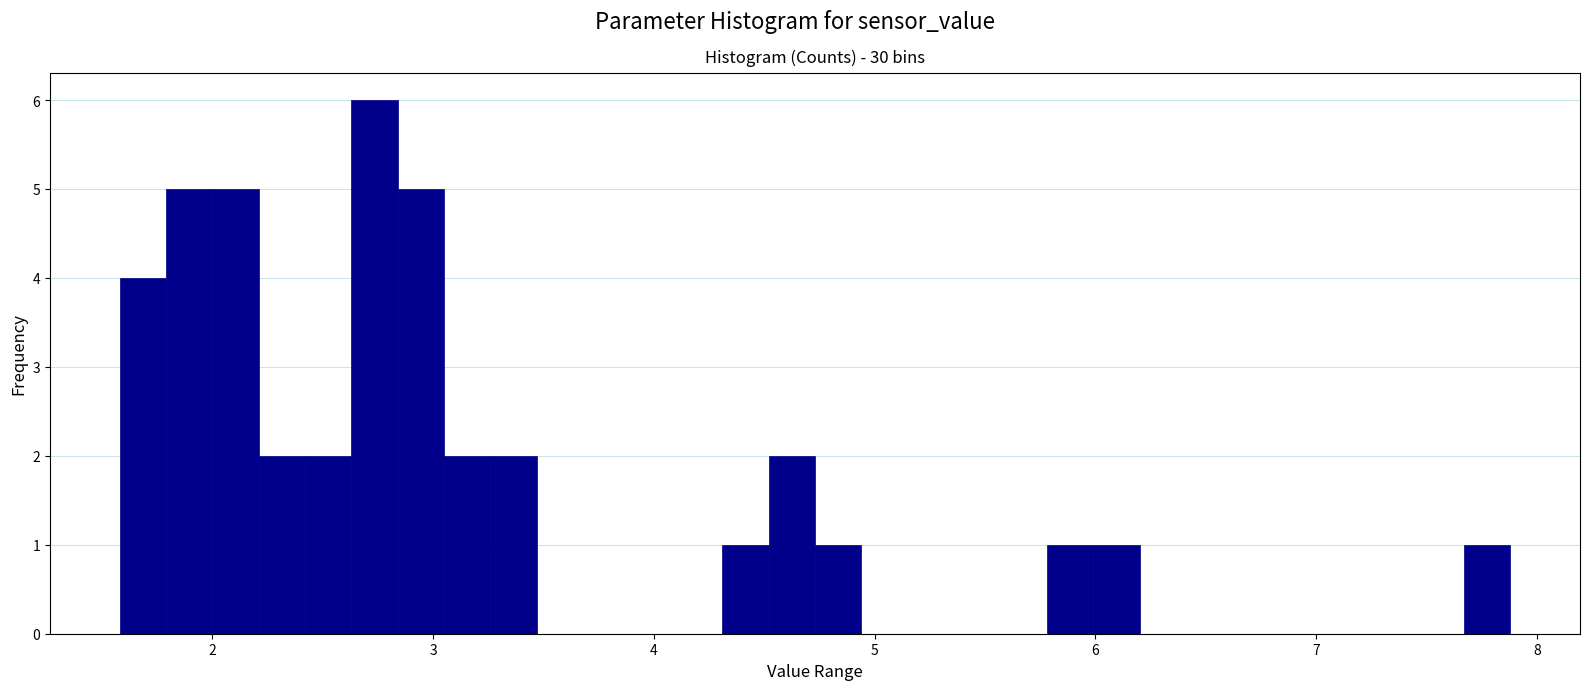

Read against the x-axis, roughly where is the centre of the tallest bar?

2.7